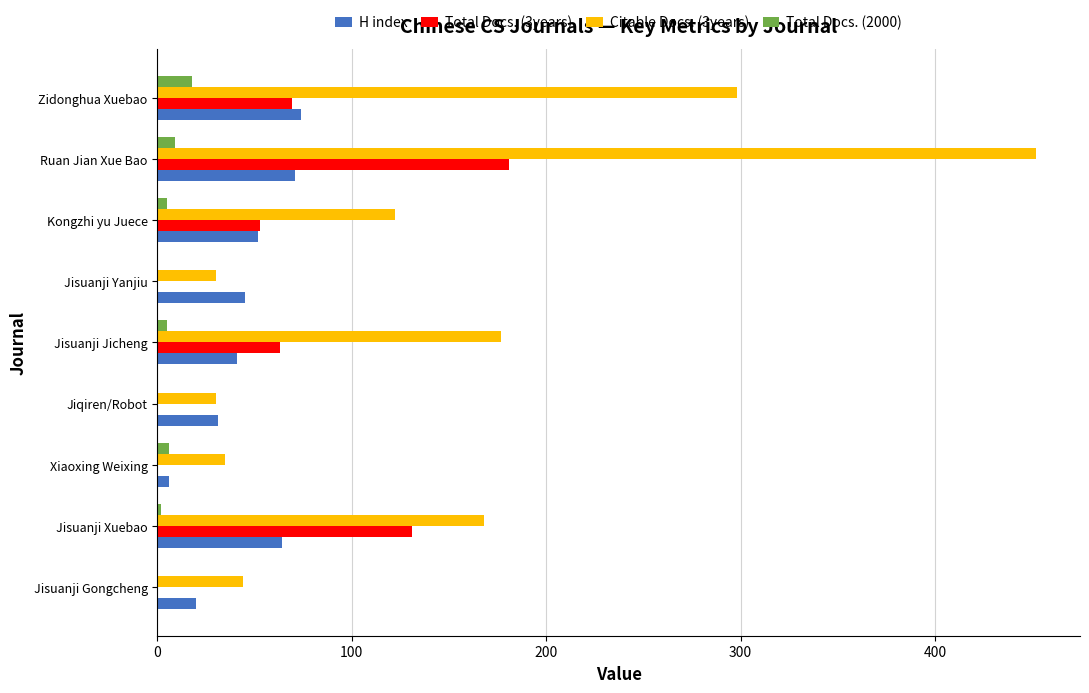

True or false: Total Docs. (3years) has a value of 63 at Jisuanji Jicheng.

True